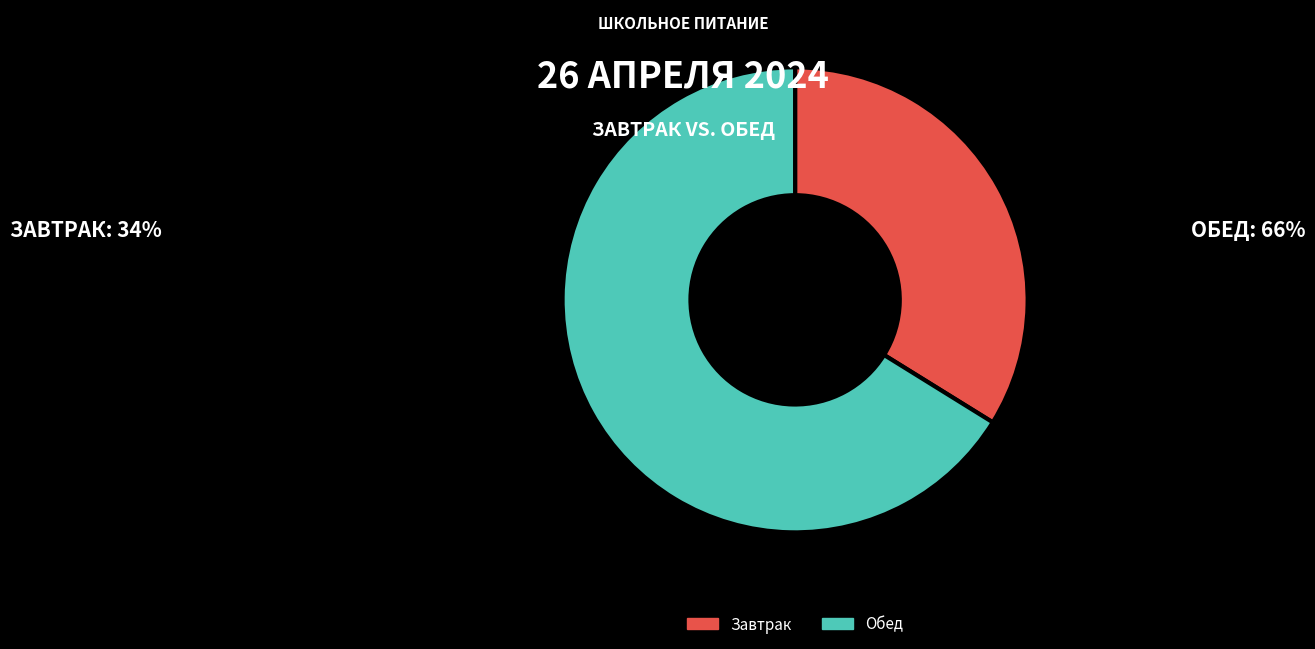

Count the number of slices in the pie.

2